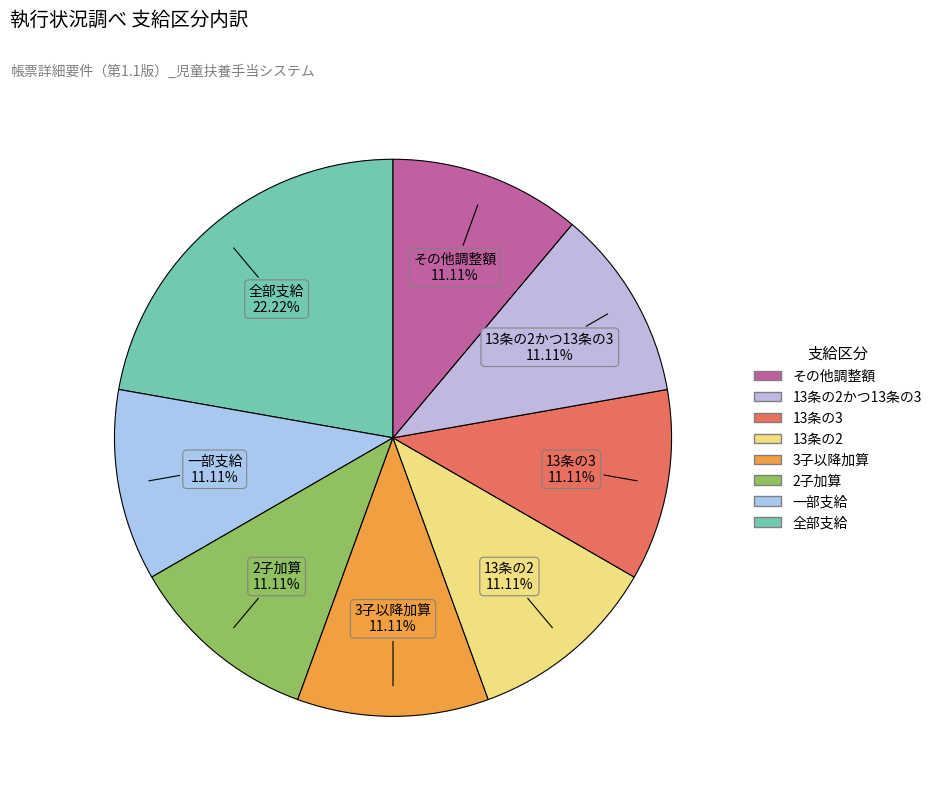

How many segments does this pie chart have?

8